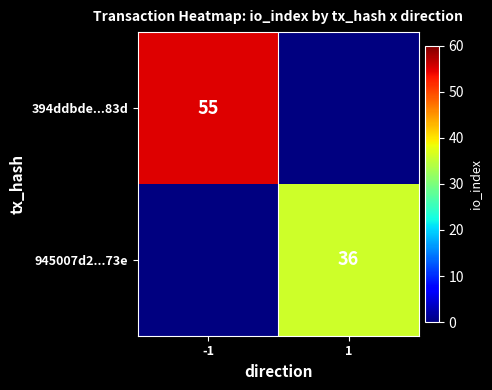

Is the value of 394ddbde...83d at -1 greater than the value of 945007d2...73e at 1?

Yes